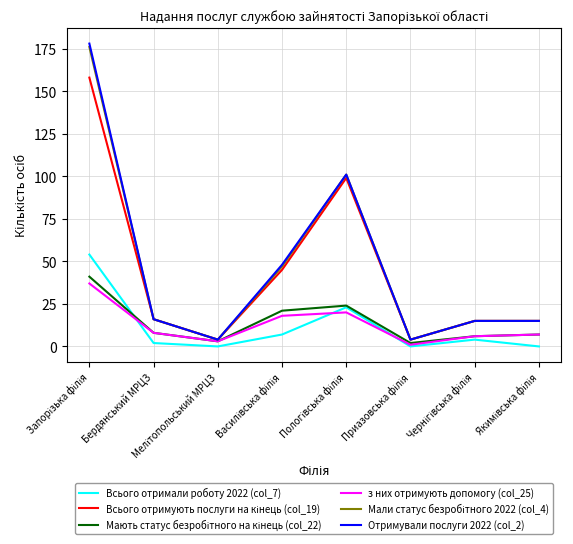

Which series has the largest range (max minus min)?

Отримували послуги 2022 (col_2)